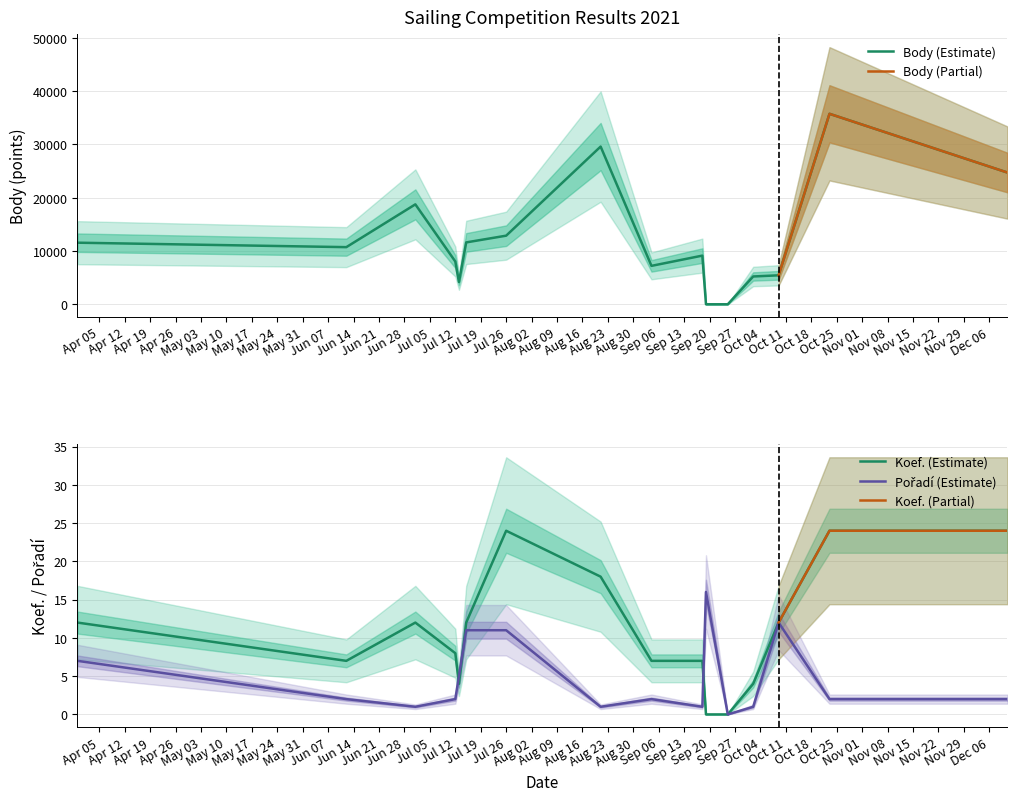

What is the label of the 10th point from the left?

2021-09-18